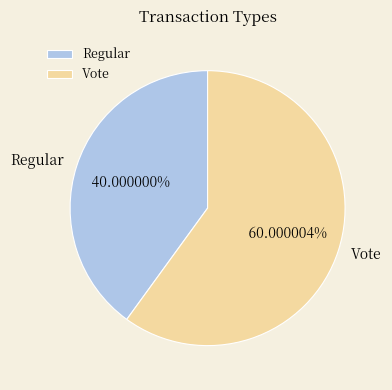

Do Vote and Regular together represent more than half of the pie?

Yes